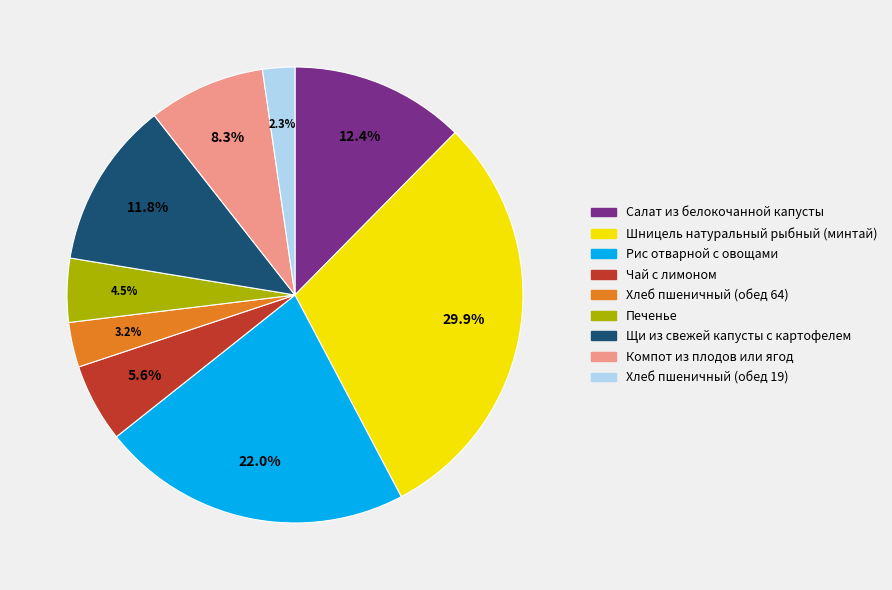

Count the number of slices in the pie.

9